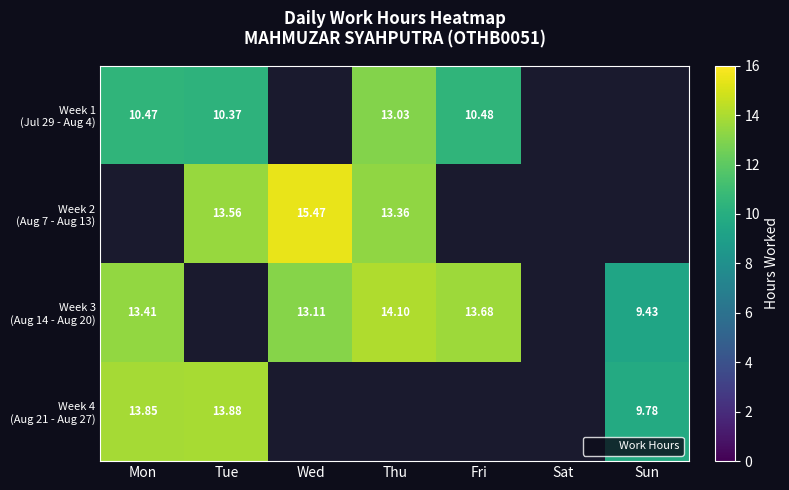

Where is Week 4 (Aug 21 - Aug 27) nearest to the value 6?

Sun